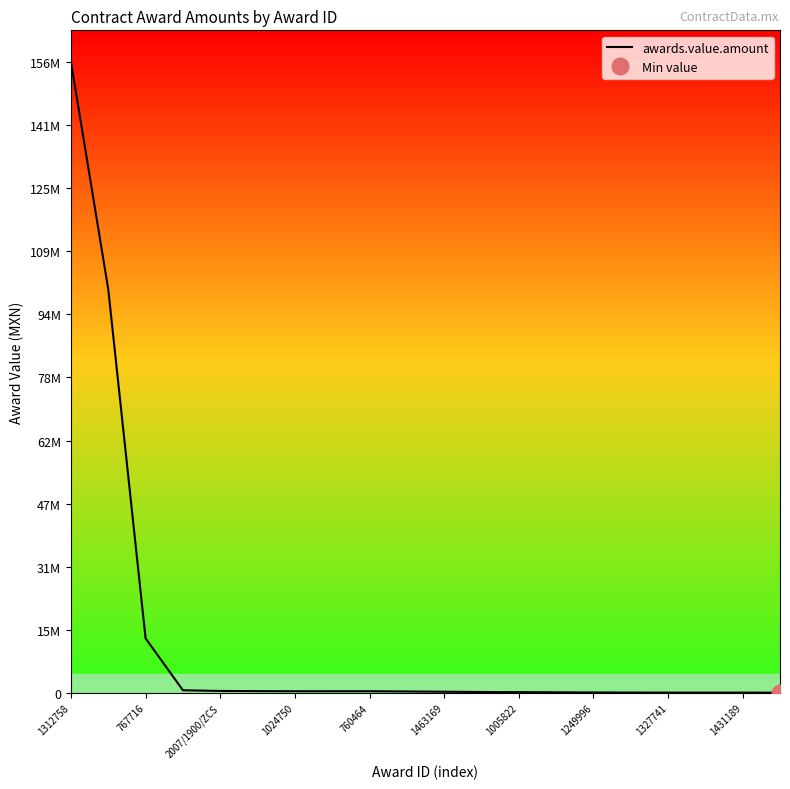

Read the value at 1463169.

447577.0